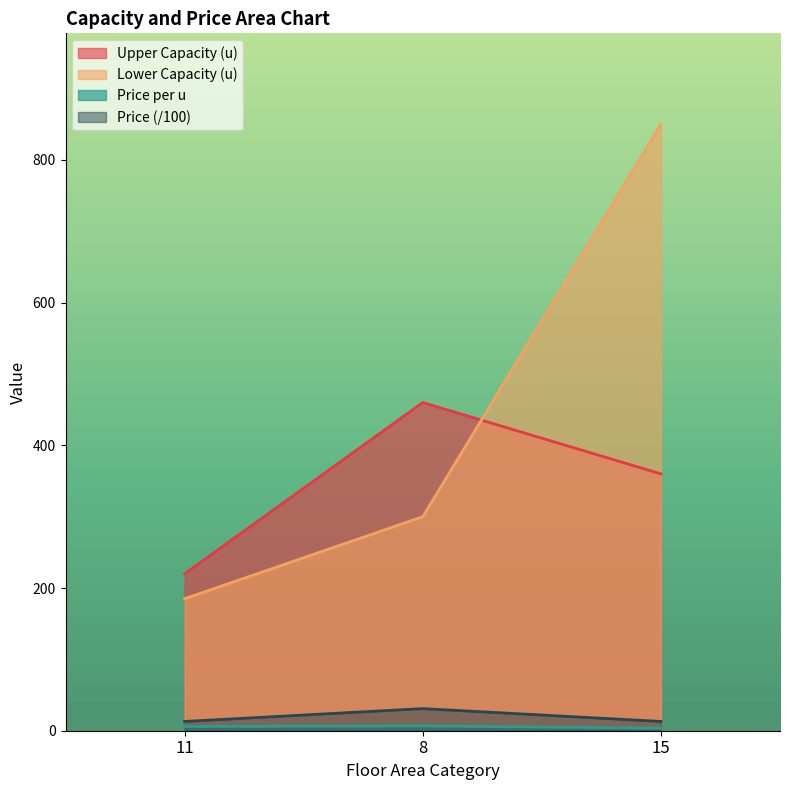

The value of Price per u at 11 is 2.3. True or false?

False